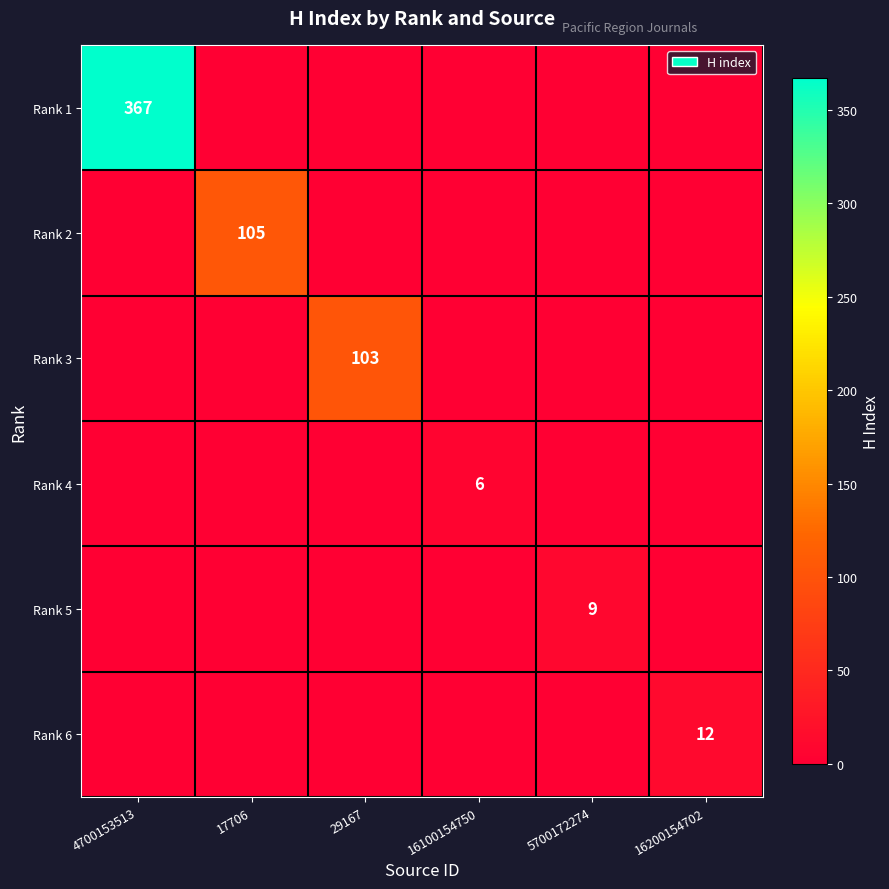

Is it true that Rank 3 equals 29 at 29167?

False